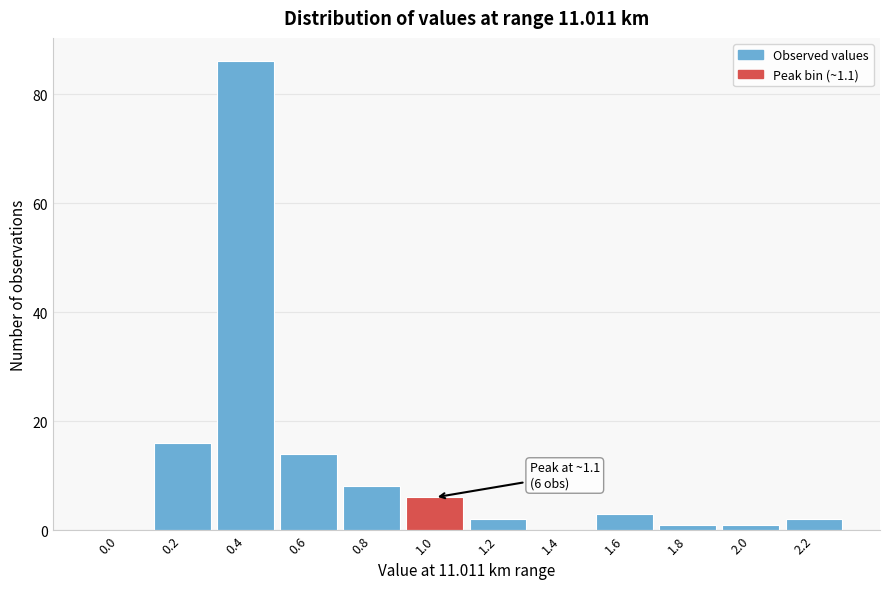

Reading left to right, transcribe all the data shown in this chart.

0.0=0	0.2=16	0.4=86	0.6=14	0.8=8	1.0=6	1.2=2	1.4=0	1.6=3	1.8=1	2.0=1	2.2=2